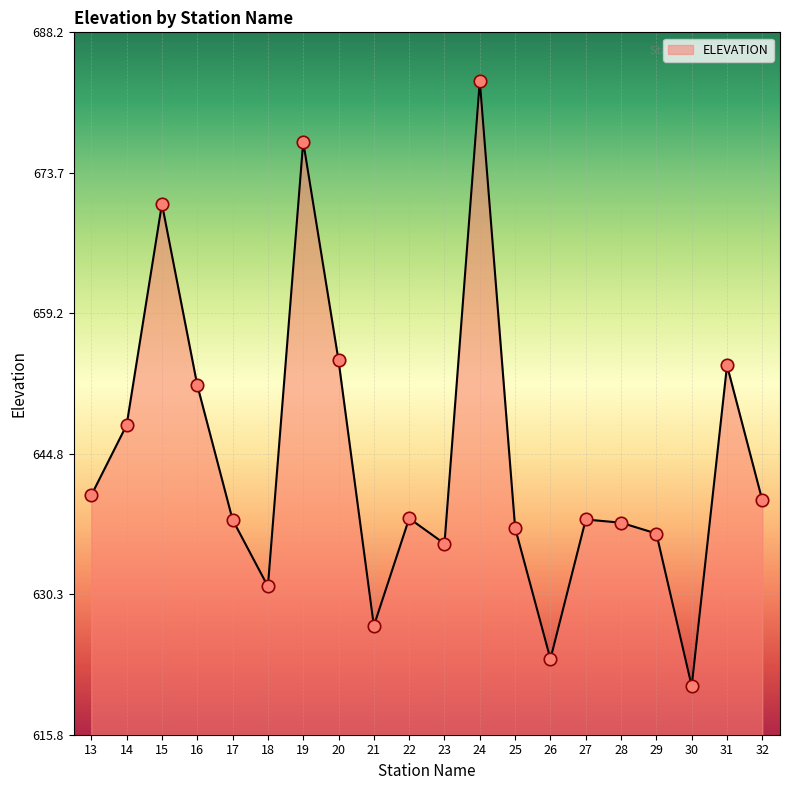

Approximately how many times larger is the value at 24 compared to 21?

1.1